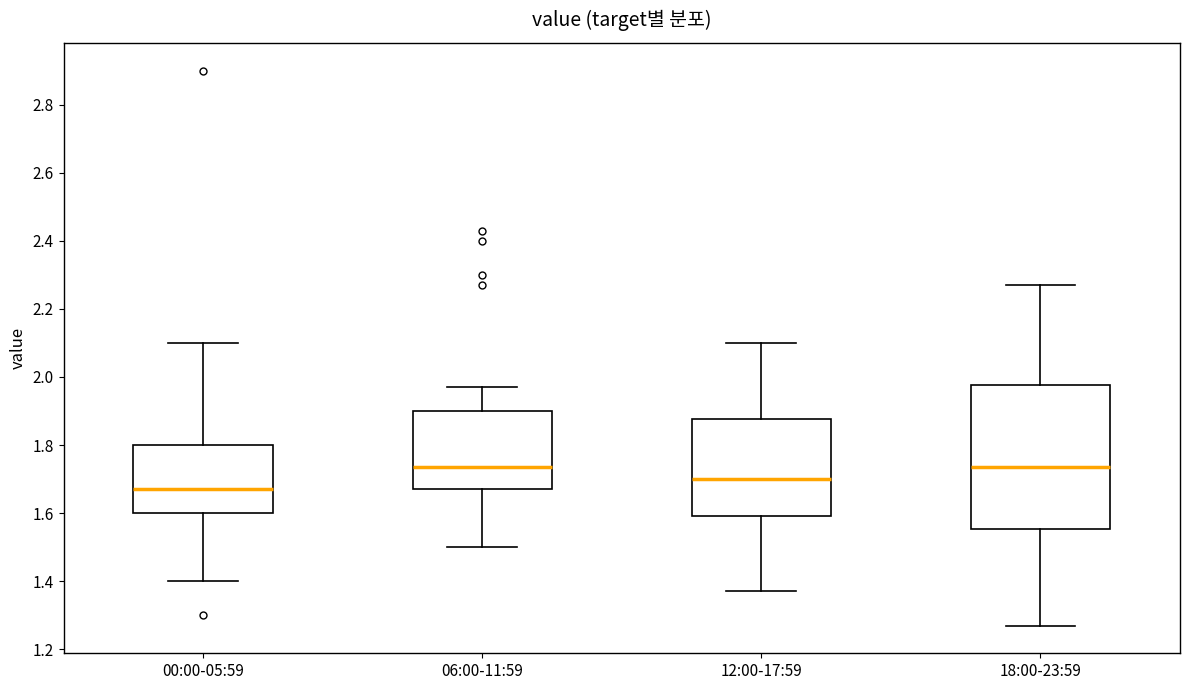

Comparing the boxes themselves (not the whiskers), which one is the tallest?

18:00-23:59